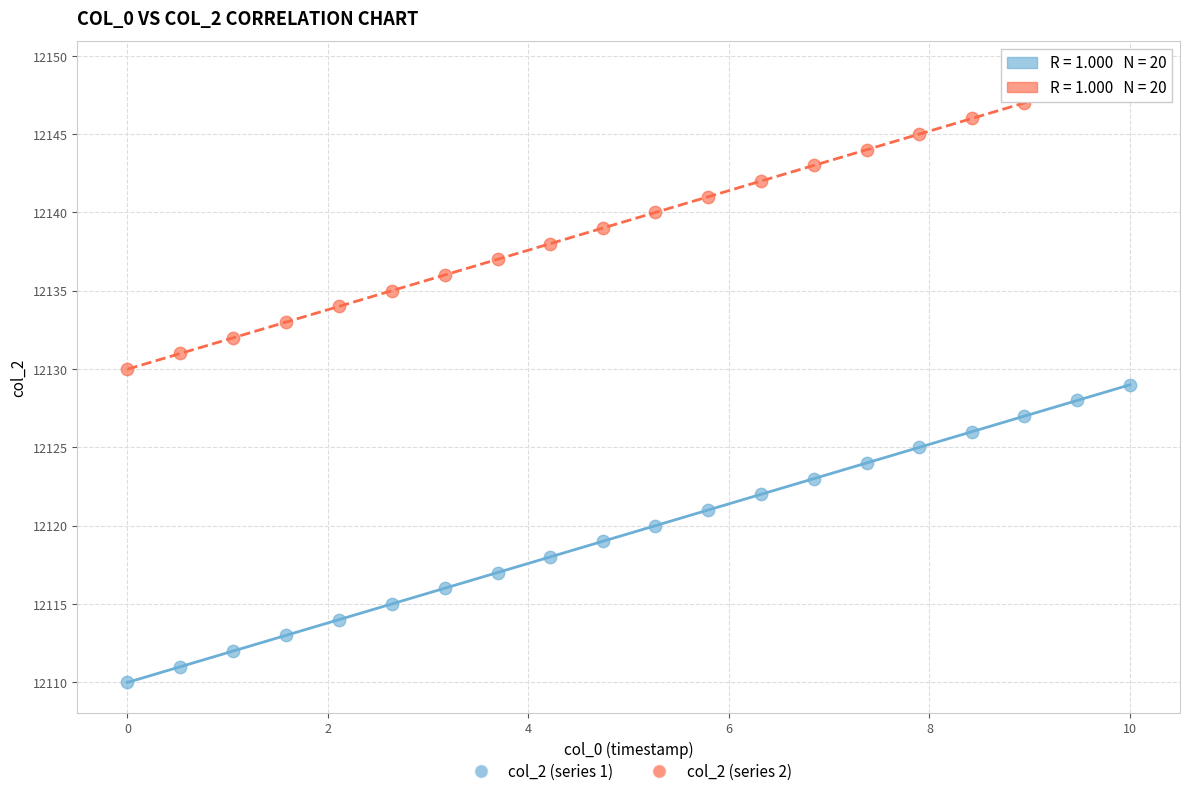

Across all data points, what is the range of Y values (max minus min)?

39